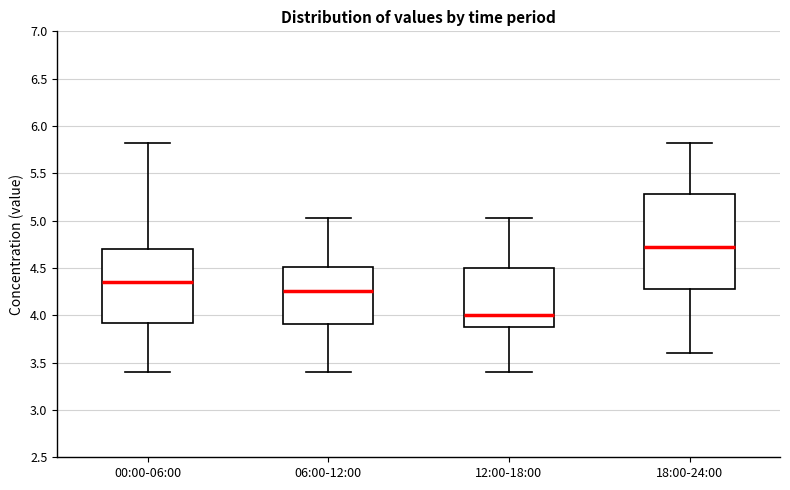

Which box is the tallest, from its lower edge to its upper edge?

18:00-24:00